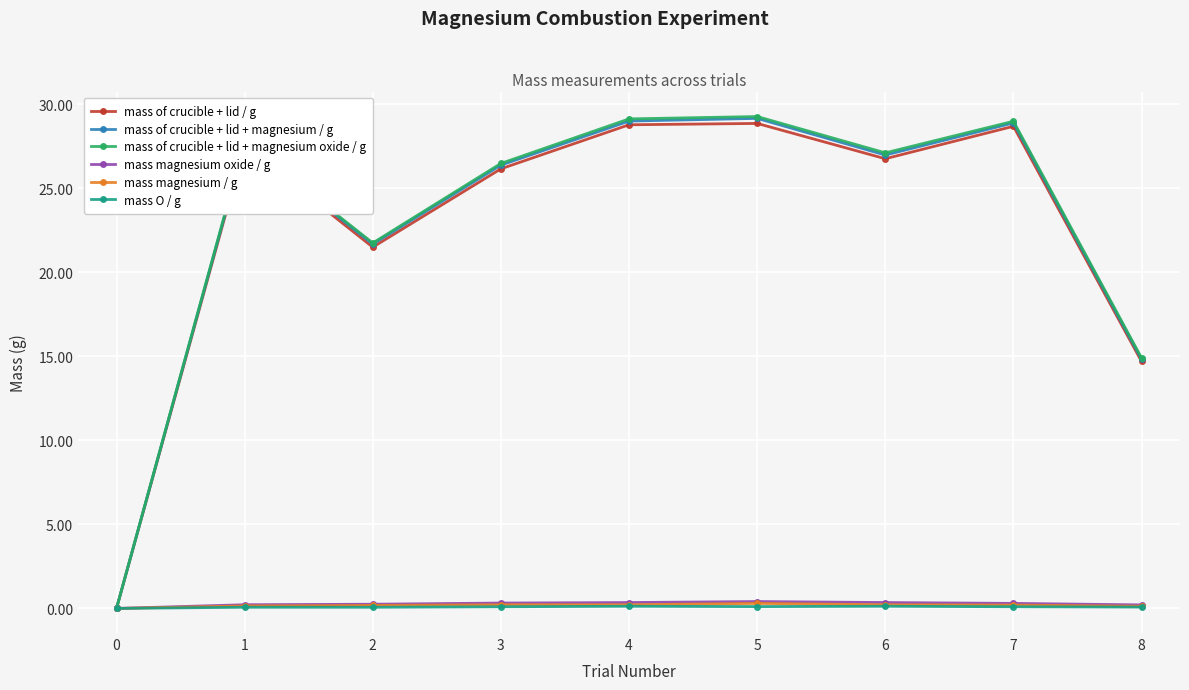

What is the sum of all mass of crucible + lid + magnesium oxide / g values?

205.3